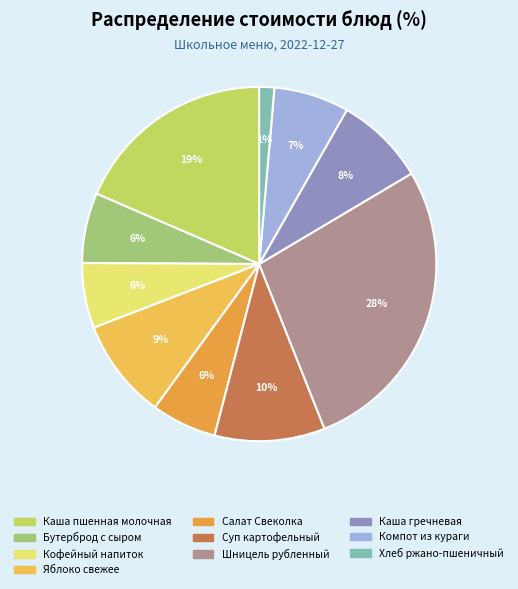

The Хлеб ржано-пшеничный slice represents 12% of the pie. True or false?

False